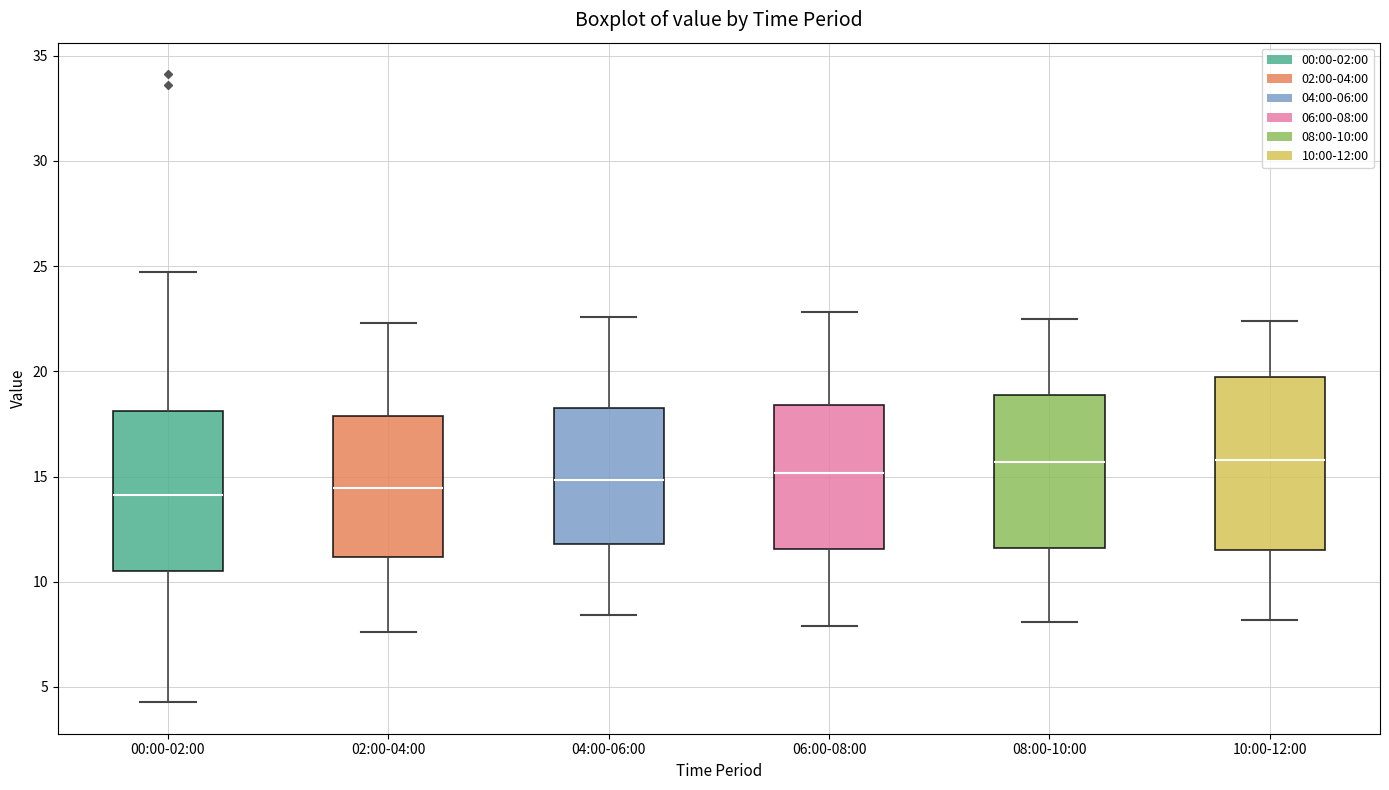

Where does the lower whisker of the box for 06:00-08:00 end on the y-axis? The values are not printed on the chart, so give them approximately, as read against the axis.

8.0